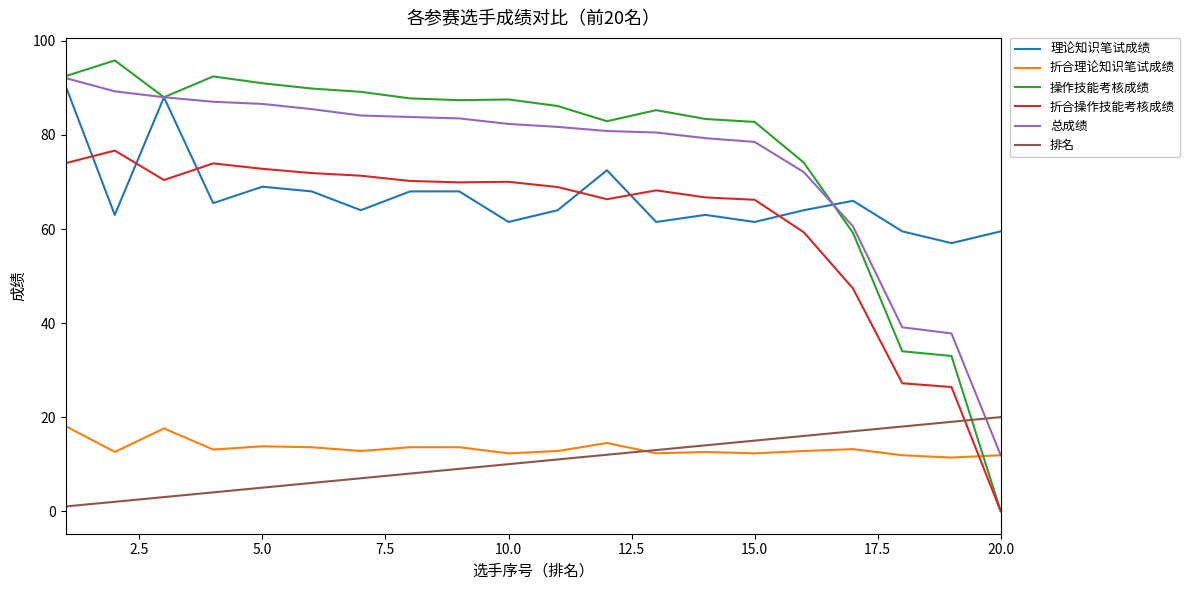

Is this an area chart (filled region under the line)?

No